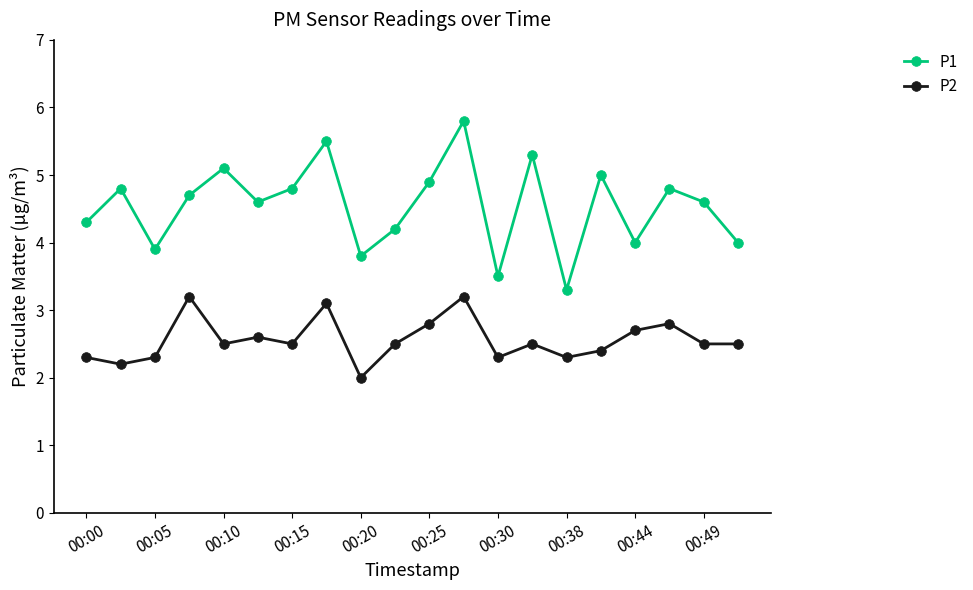

Reading right to left, extract all data points from this chart.

P1: 4.0	4.6	4.8	4.0	5.0	3.3	5.3	3.5	5.8	4.9	4.2	3.8	5.5	4.8	4.6	5.1	4.7	3.9	4.8	4.3
P2: 2.5	2.5	2.8	2.7	2.4	2.3	2.5	2.3	3.2	2.8	2.5	2.0	3.1	2.5	2.6	2.5	3.2	2.3	2.2	2.3